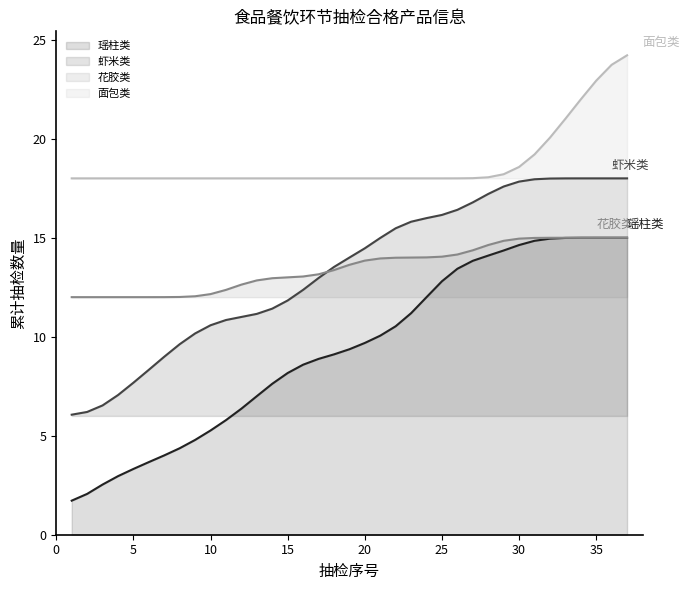

What is the total value across all series at 30?

66.0